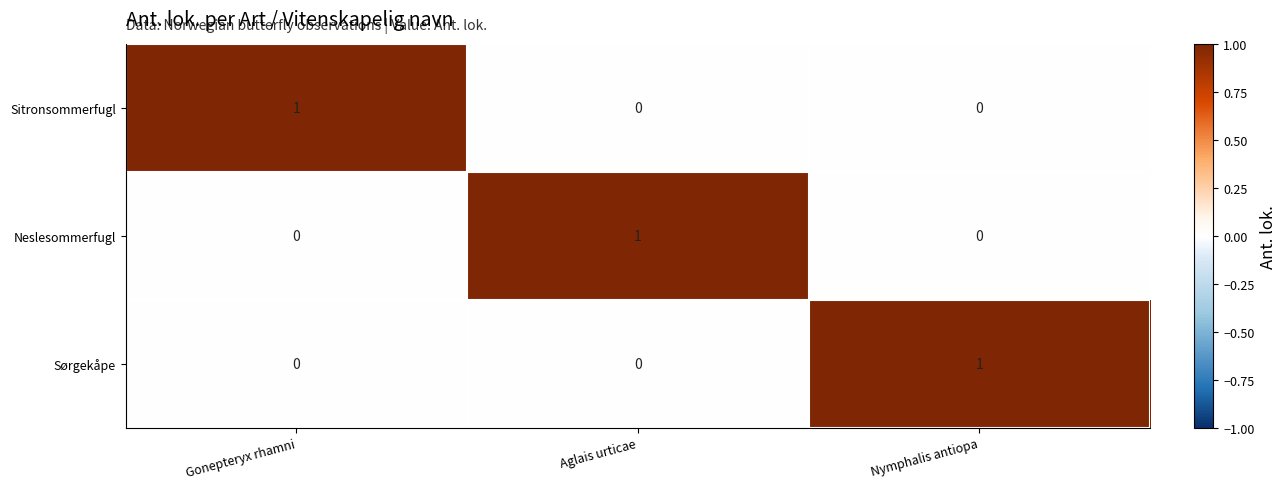

What is the maximum value shown in the chart?

1